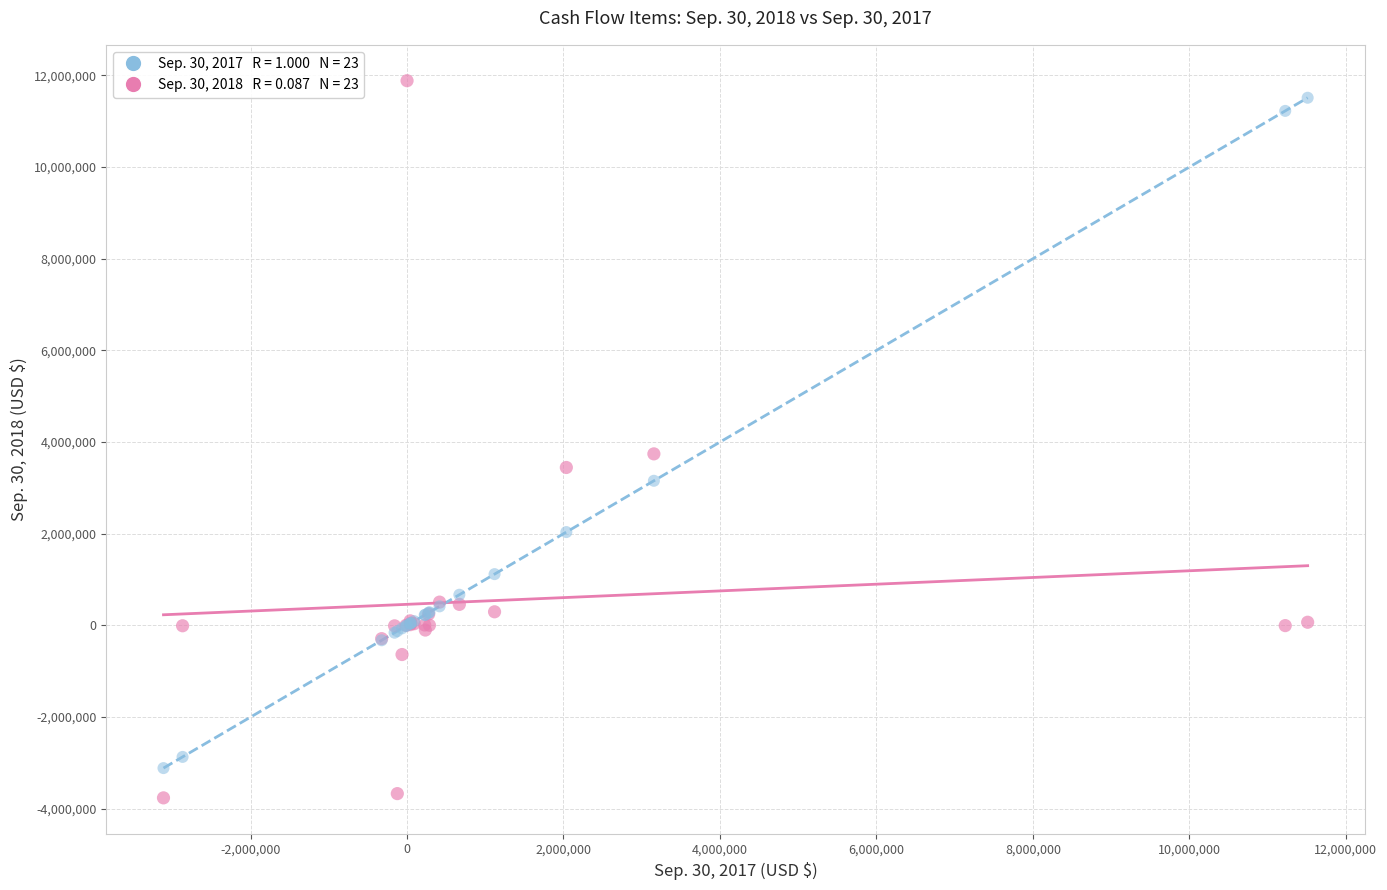

Across all series, what Y value is closest to 4060787?

3742577